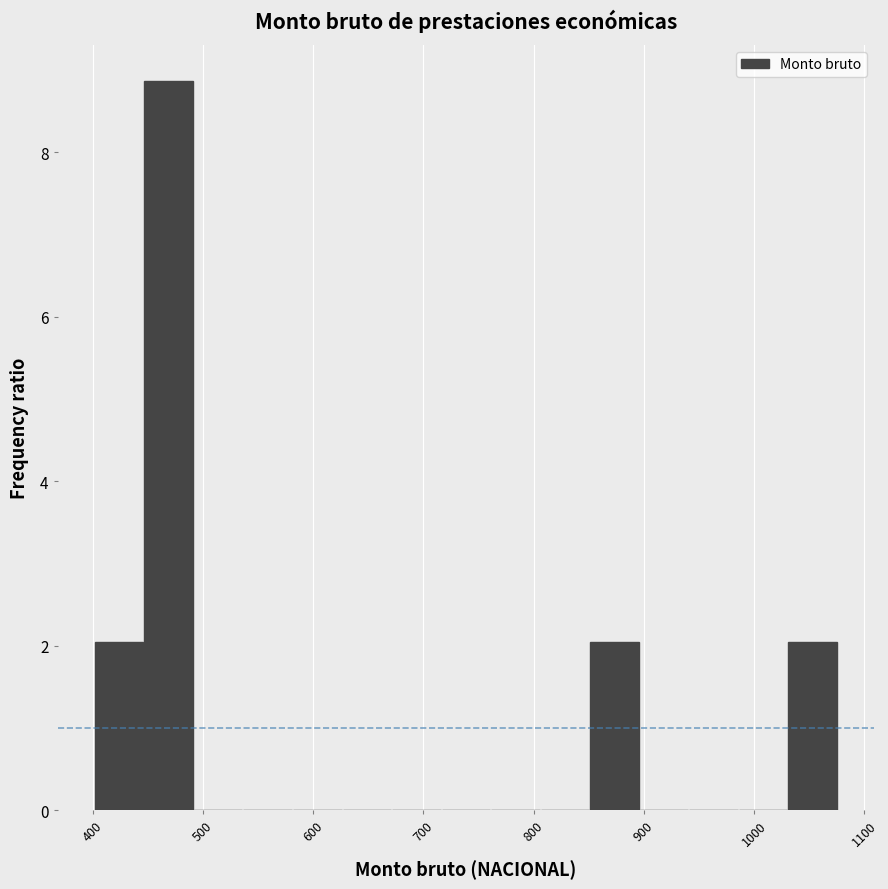

Reading left to right, transcribe this chart: for each bar, give the range it covers on the x-axis and its height. Neither the bar edges nor the heights are printed on the chart, so give them approximately, as read against the axes.

400 to 450: 2.0
450 to 490: 8.8
490 to 540: 0
540 to 580: 0
580 to 630: 0
630 to 670: 0
670 to 720: 0
720 to 760: 0
760 to 810: 0
810 to 850: 0
850 to 900: 2.0
900 to 940: 0
940 to 990: 0
990 to 1030: 0
1030 to 1080: 2.0